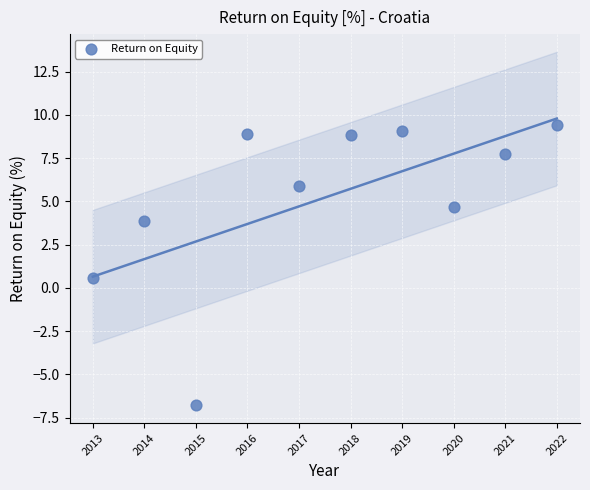

What is the range of X values (max minus min)?

9.0